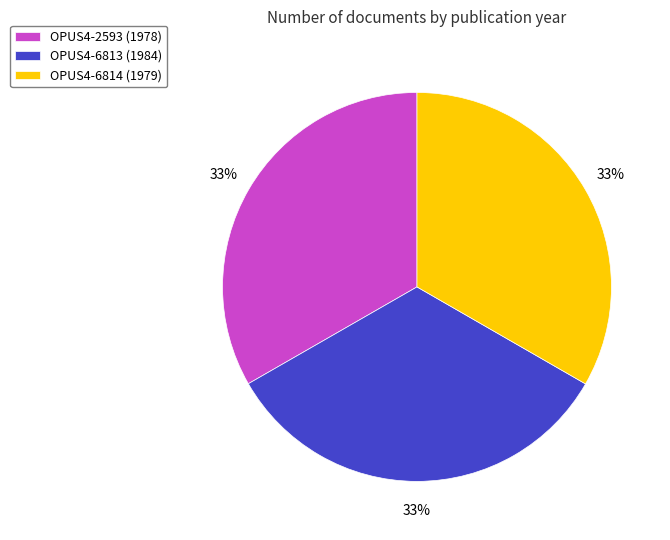

What percentage is the OPUS4-2593 (1978) slice, to the nearest percent?

33%